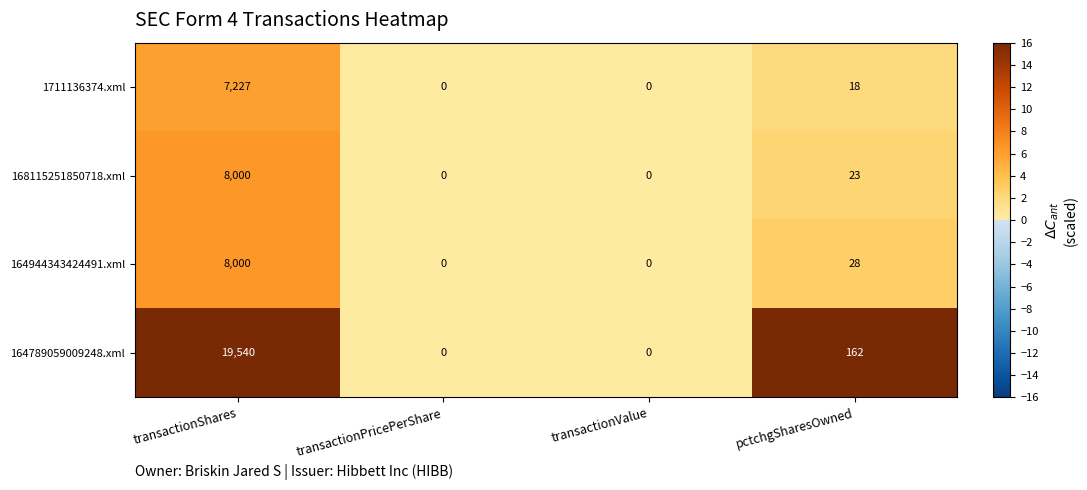

True or false: 164789059009248.xml has a value of -6692 at transactionPricePerShare.

False